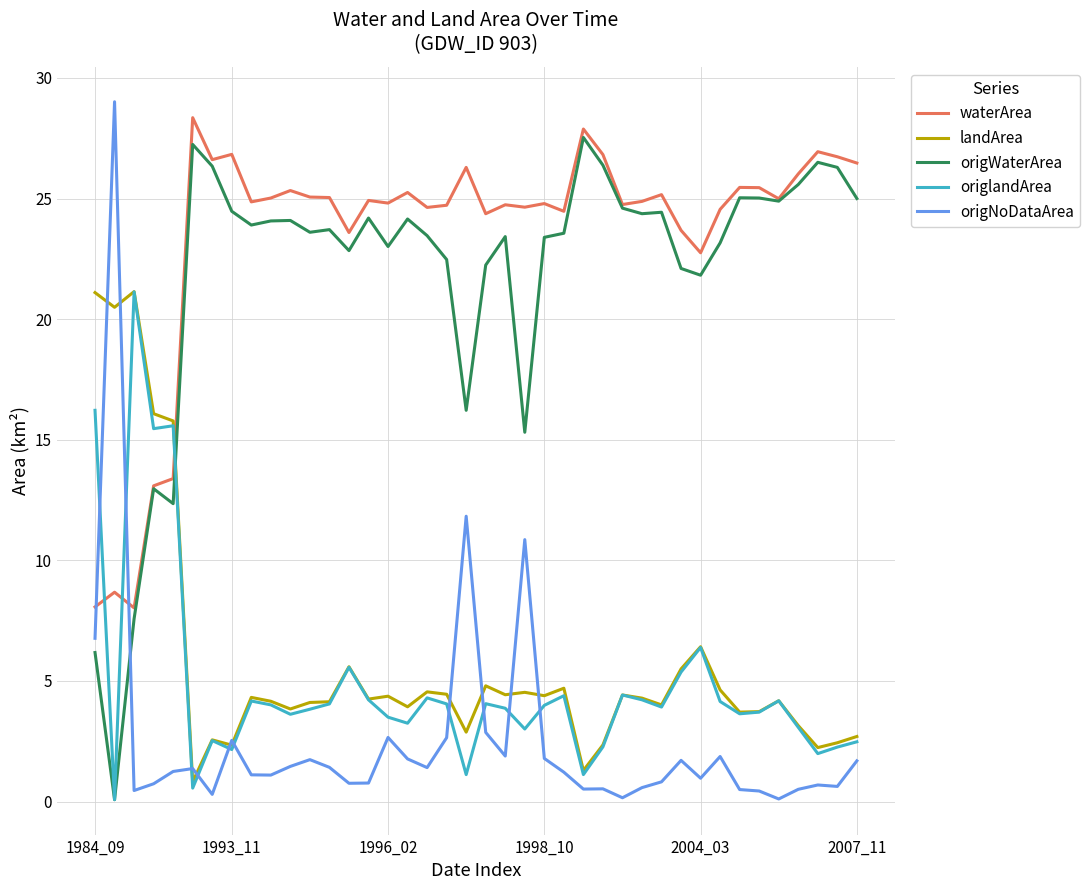

How many times do waterArea and origlandArea cross each other?

3